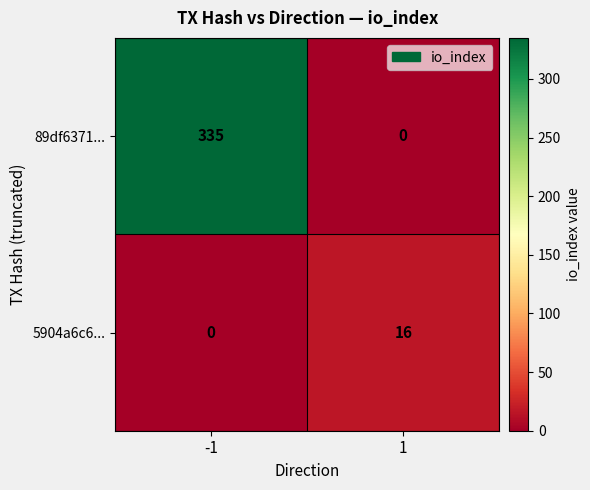

Reading right to left, transcribe all the data shown in this chart.

89df6371...: 1=0	-1=335
5904a6c6...: 1=16	-1=0